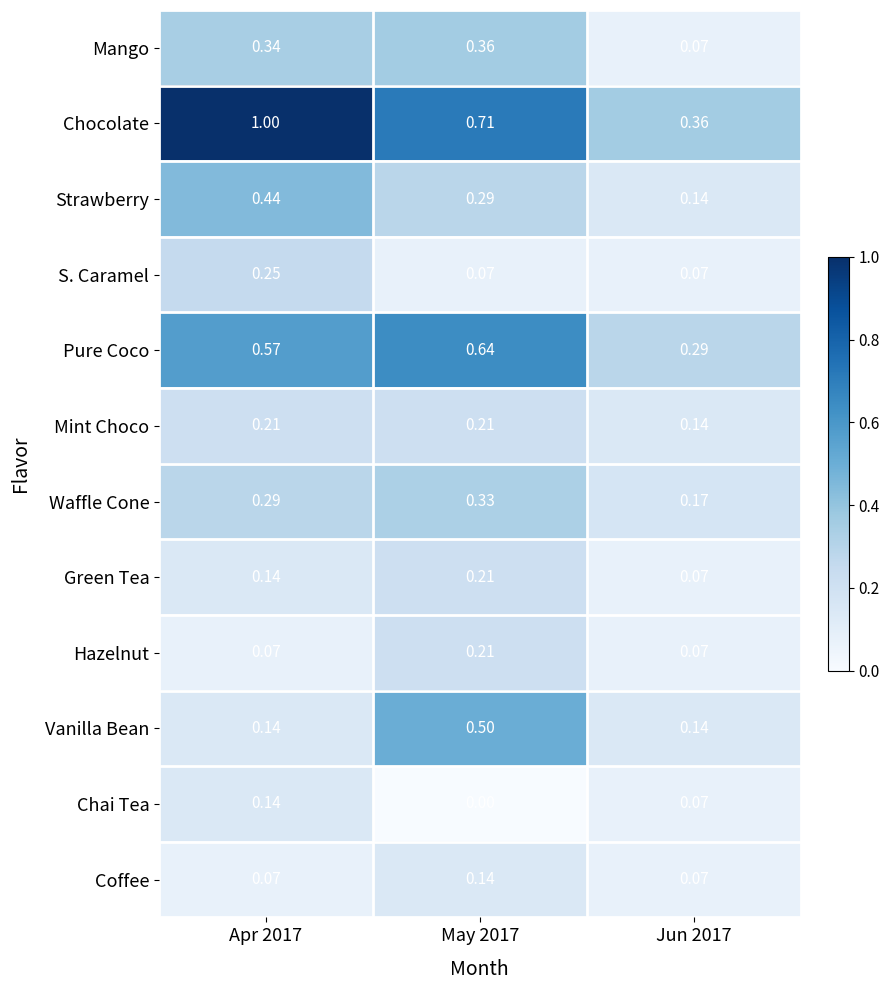

Which series changed the most between May 2017 and Jun 2017?

Vanilla Bean